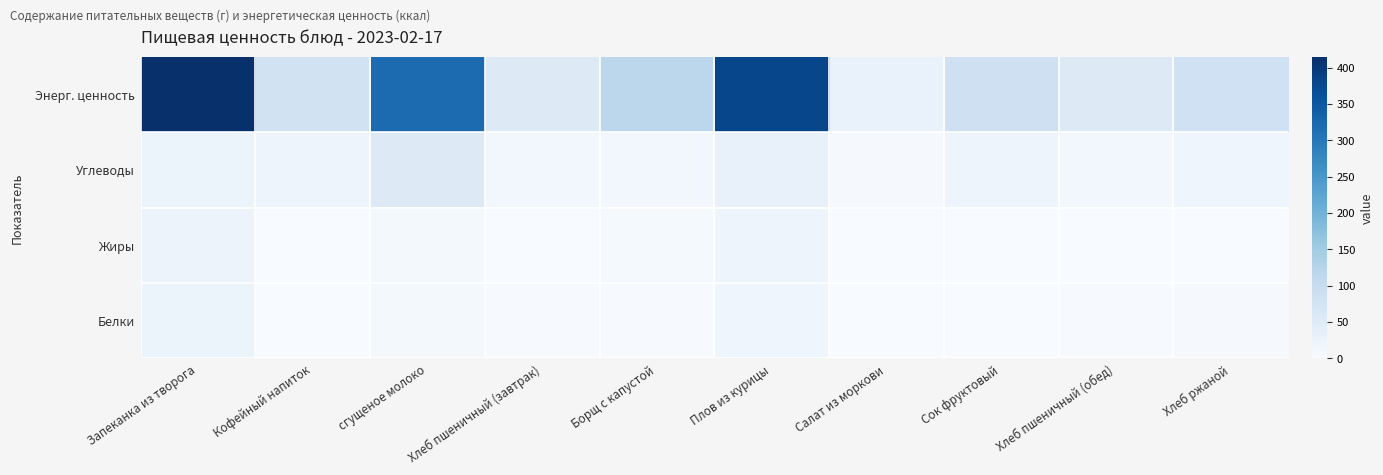

Count the number of data series in this chart.

4